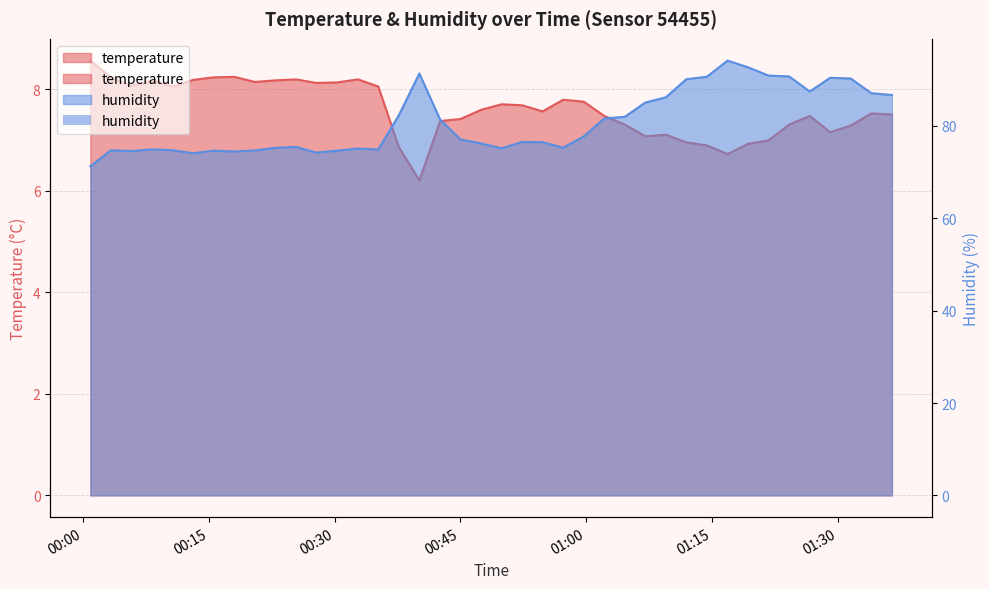

The value of humidity at 2023-02-15T00:47:29 is 109.4. True or false?

False